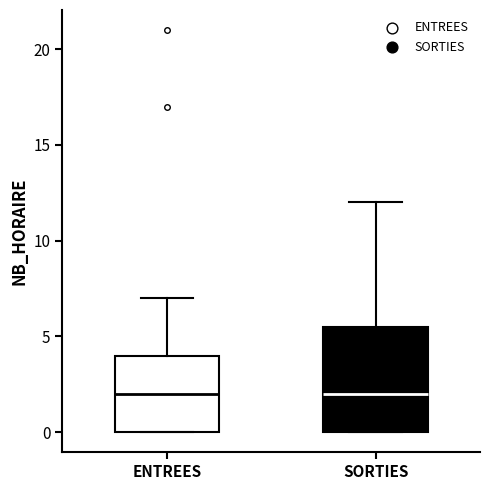

Where does the upper whisker of the box for SORTIES end on the y-axis? The values are not printed on the chart, so give them approximately, as read against the axis.

12.0